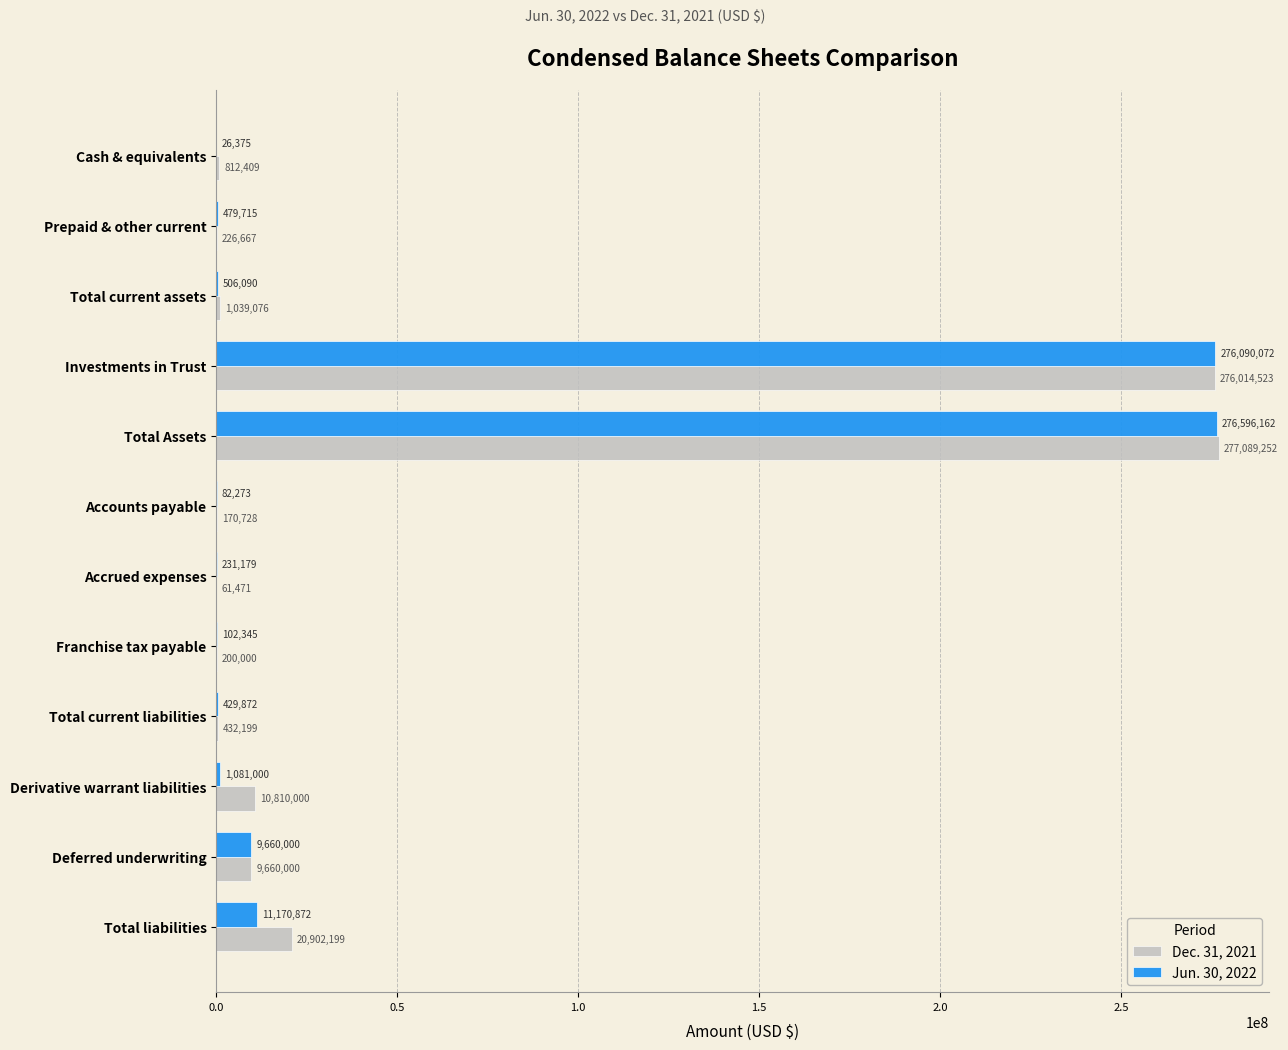

What value does the Dec. 31, 2021 series have at Accounts payable?

170728